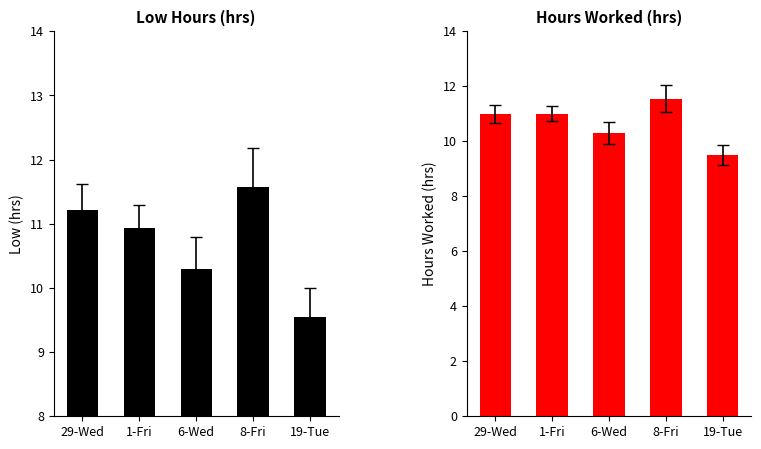

What is the sum of the Hours Worked values at 29-Wed and 8-Fri?

22.6